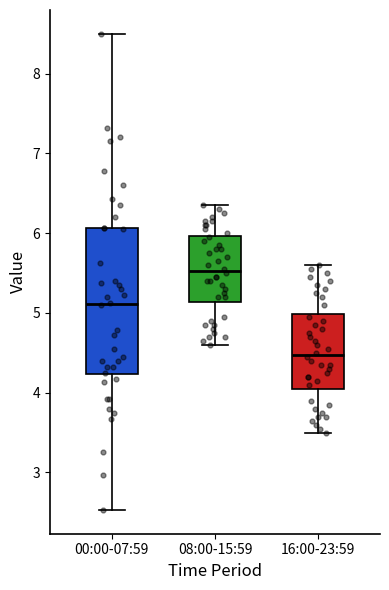

Where does the median line of the box for 00:00-07:59 sit on the y-axis? The values are not printed on the chart, so give them approximately, as read against the axis.

5.1